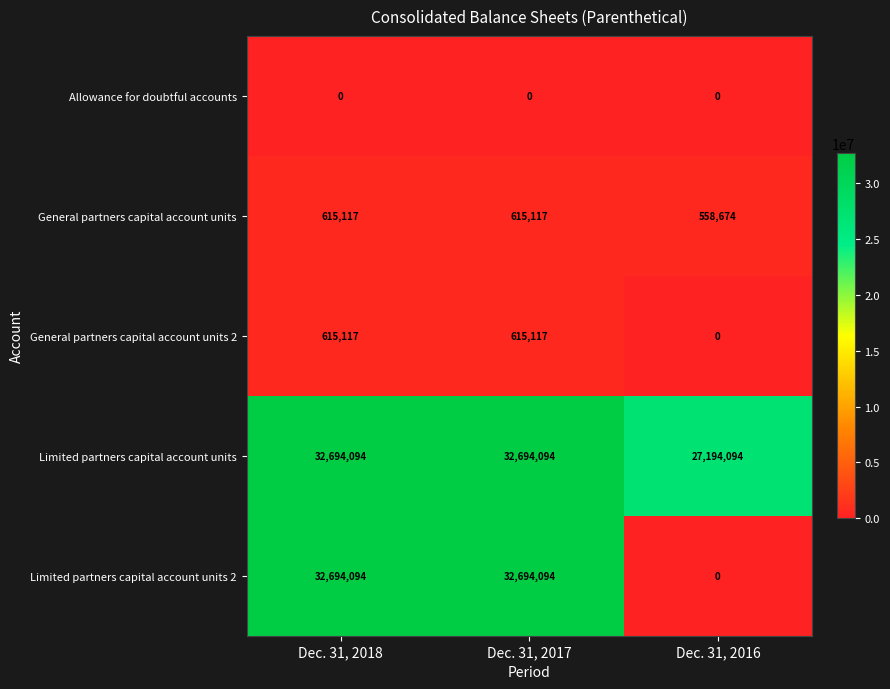

Which series has the largest total across all categories?

Limited partners capital account units